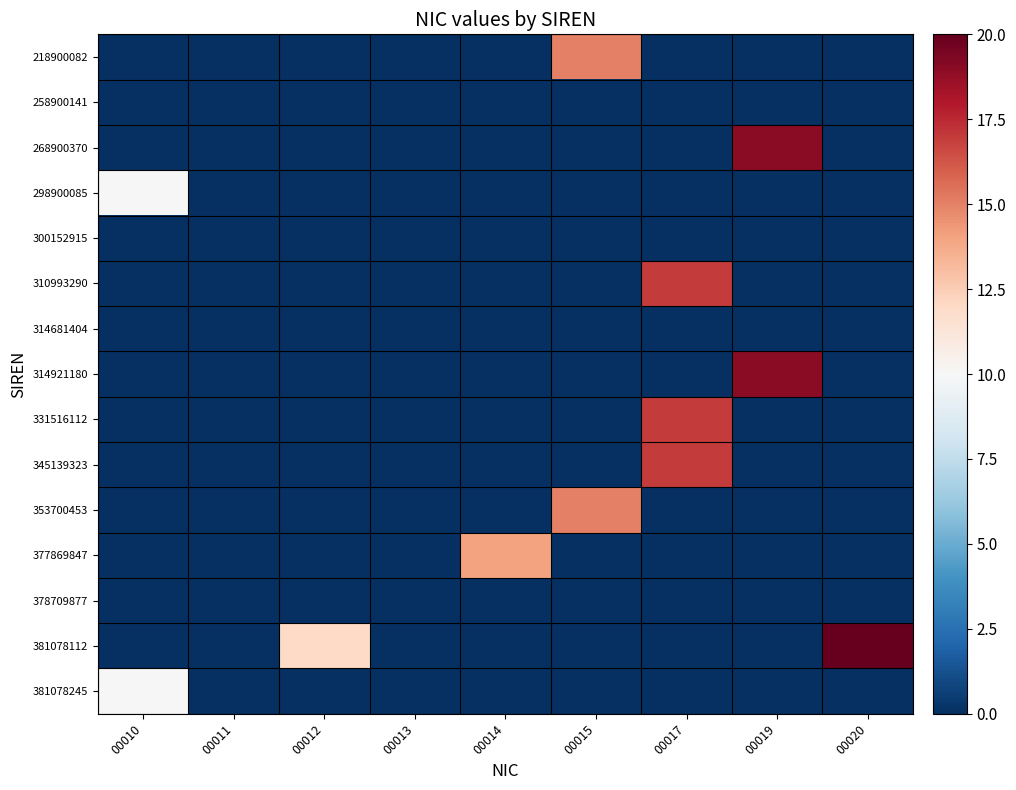

Which has a higher value, 00017 or 00019?

00017